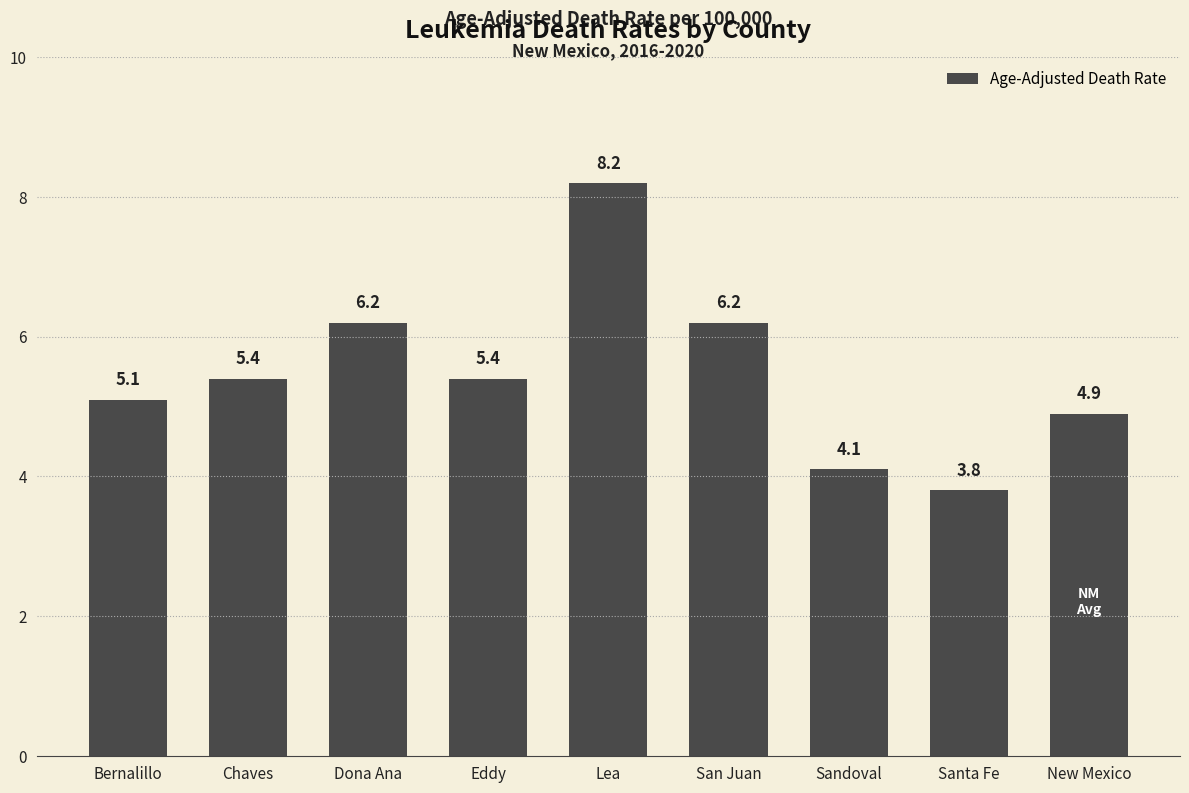

What is the average value?

5.5